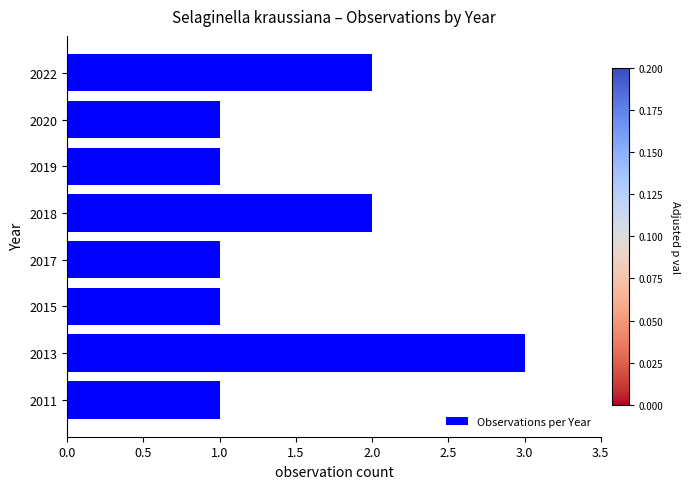

What is the greatest value displayed?

3